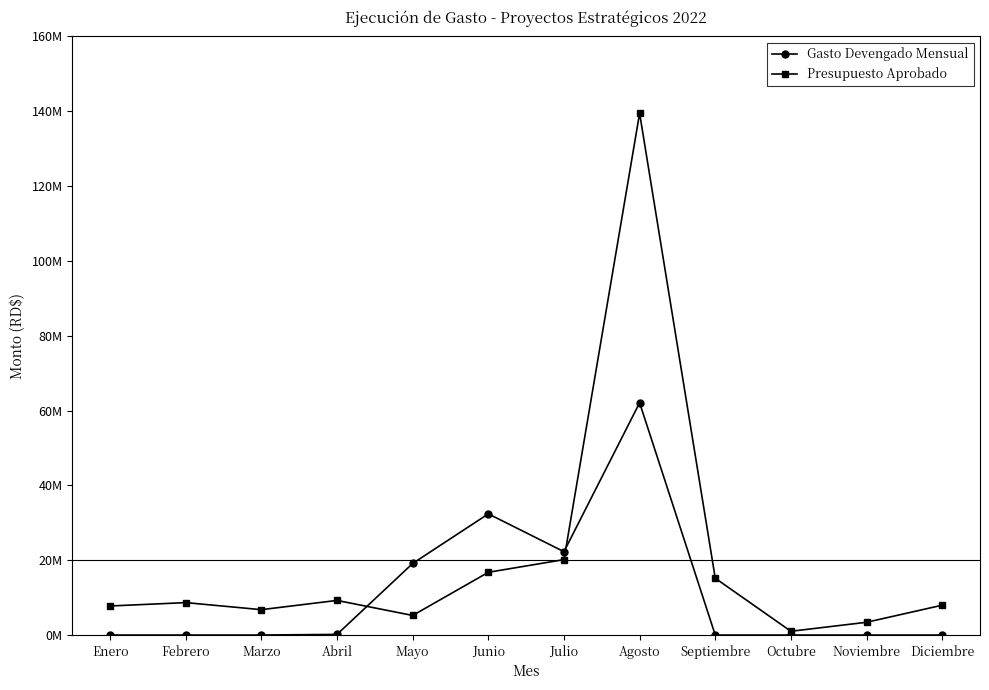

Between Abril and Octubre, which is larger?

Abril